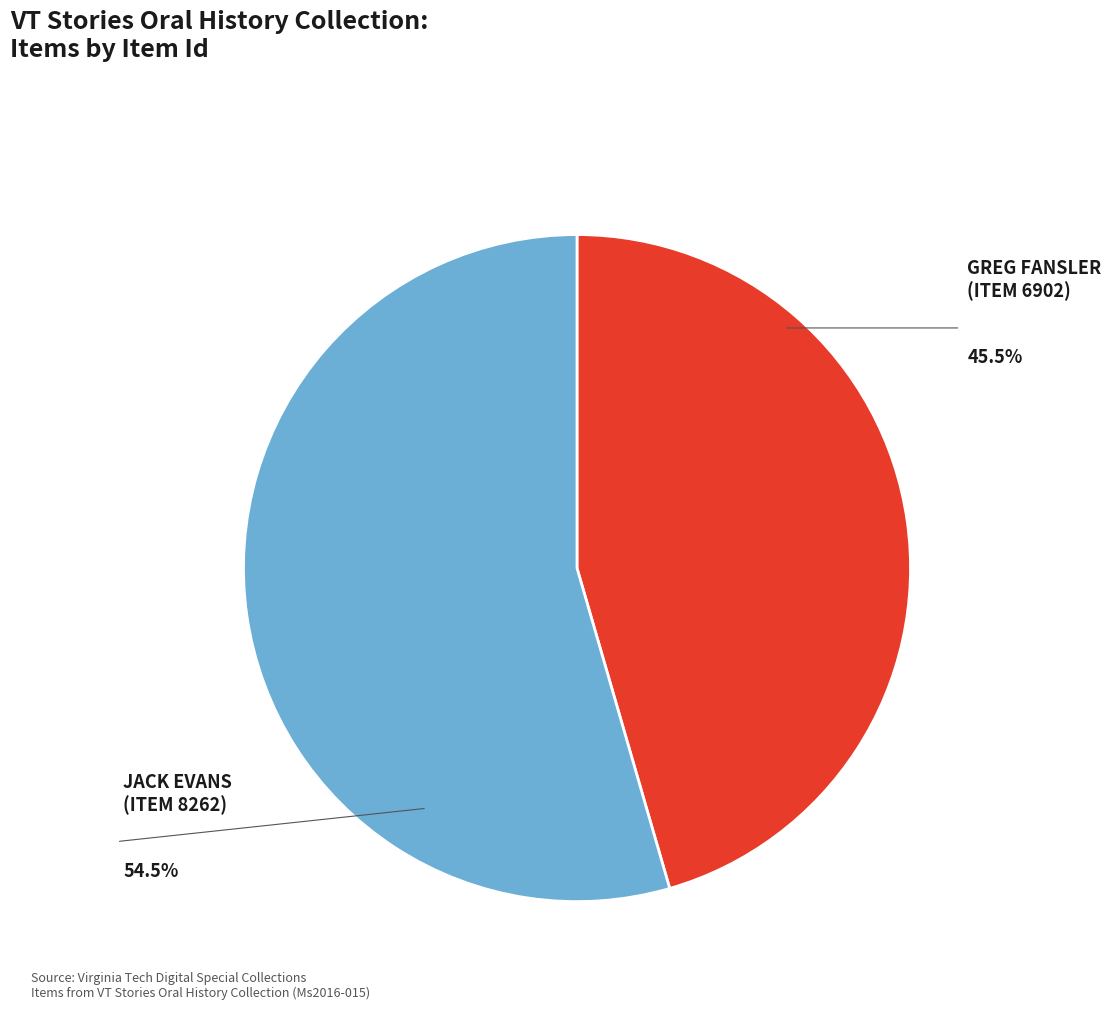

Does any single category account for the majority?

Yes